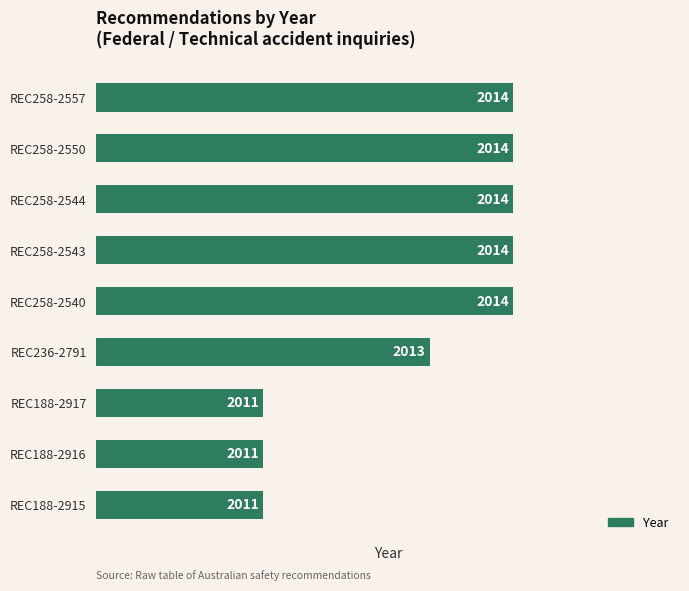

True or false: the data shows 2011 at REC188-2917.

True